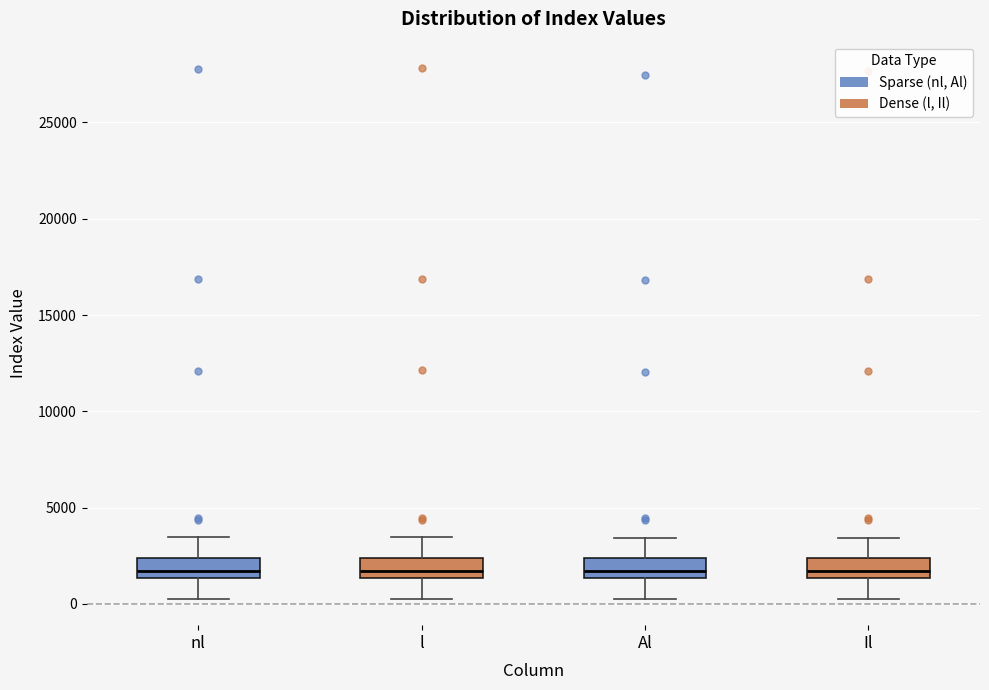

Reading left to right, transcribe this box plot: for each box, give where its median line is, the range the box spans, and where its two whiskers end, as read against the y-axis. The values are not printed on the chart, so give them approximately, as read against the axis.

nl: median 1500 (just above the box's lower edge), box 1500 to 2500, whiskers 500 to 3500
l: median 1500 (just above the box's lower edge), box 1500 to 2500, whiskers 500 to 3500
Al: median 1500 (just above the box's lower edge), box 1500 to 2500, whiskers 500 to 3500
Il: median 1500 (just above the box's lower edge), box 1500 to 2500, whiskers 500 to 3500